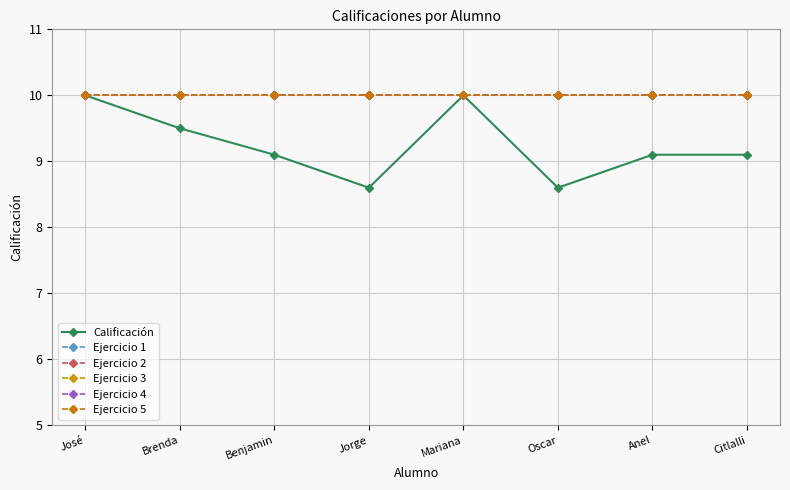

What is the sum of all Calificación values?

74.0